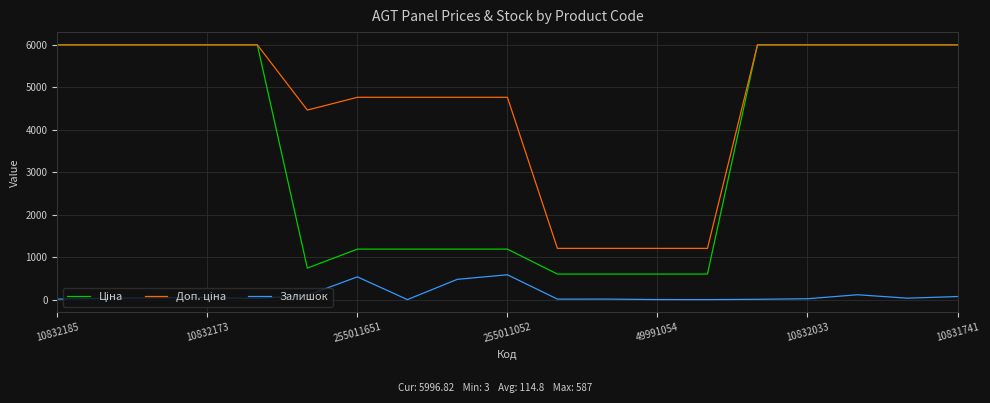

What is the greatest value displayed?

5996.8